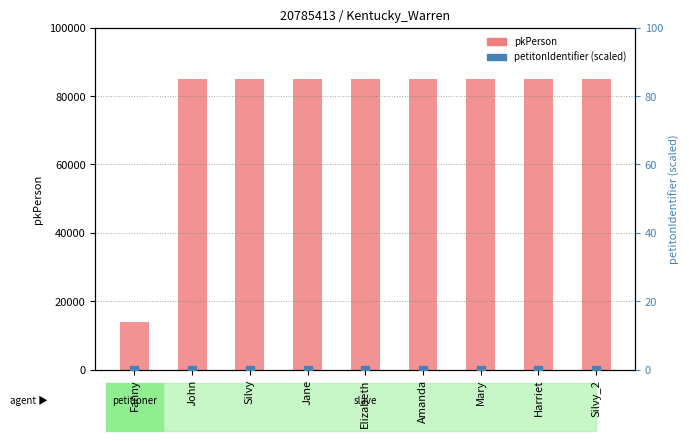

What is the total value across all series at Harriet?

85156